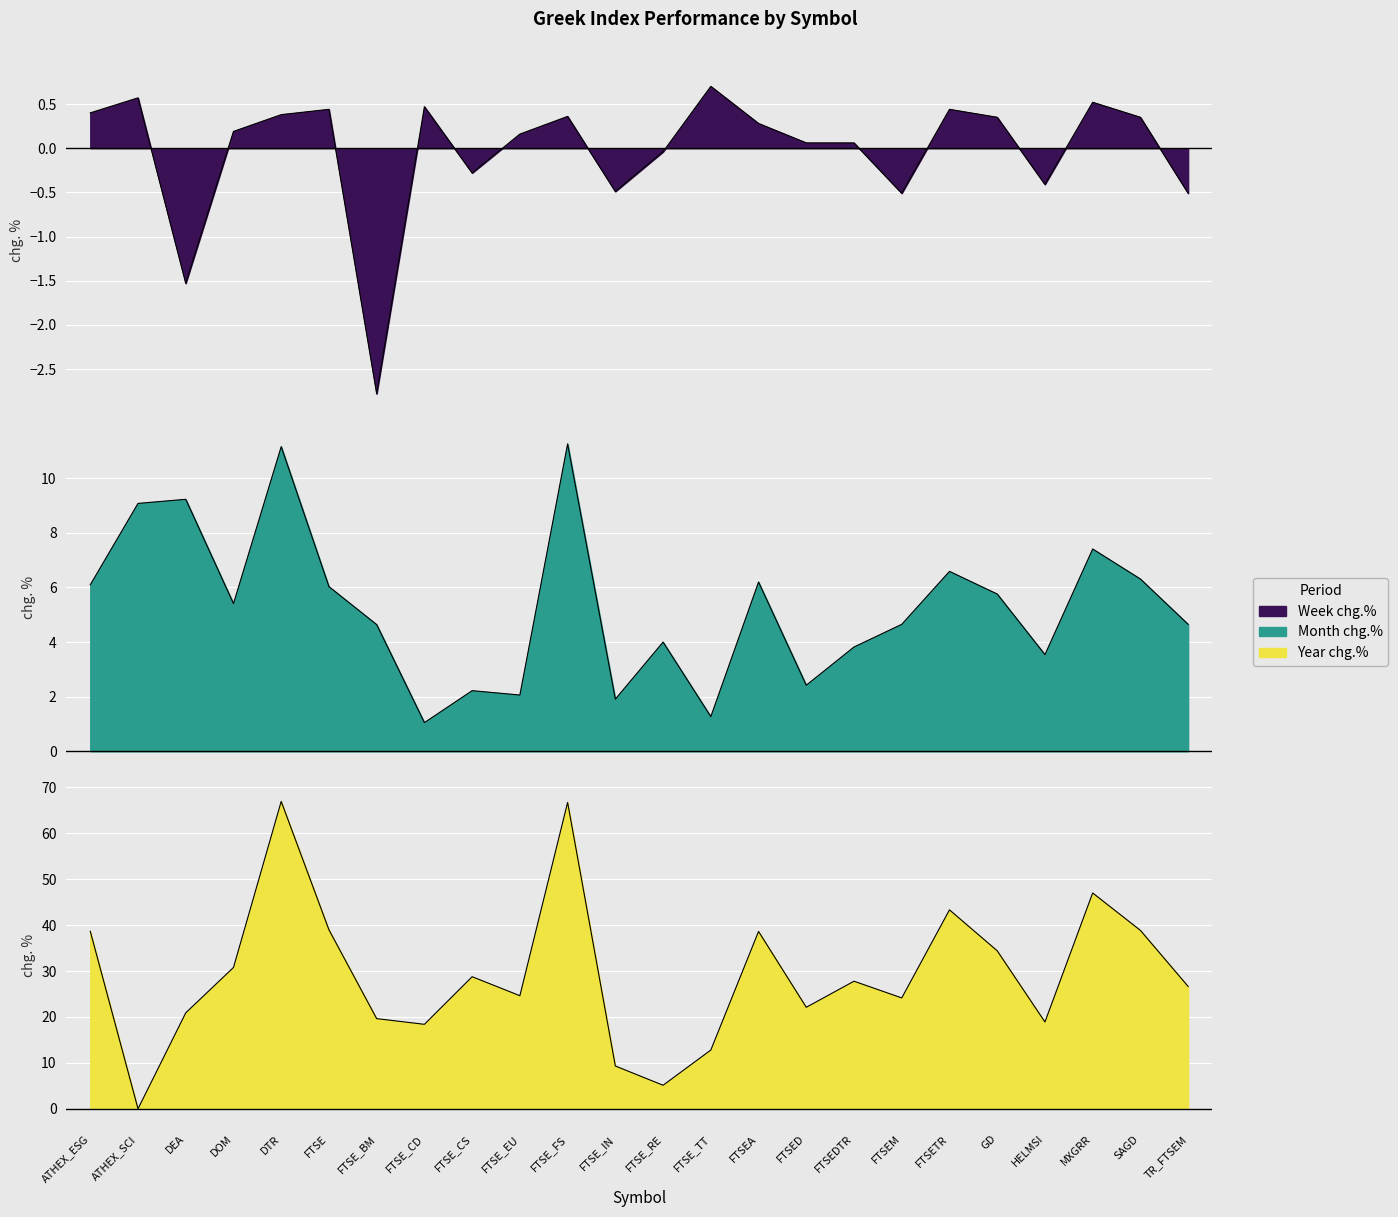

Where does the Week chg.% series first go above 0?

ATHEX_ESG